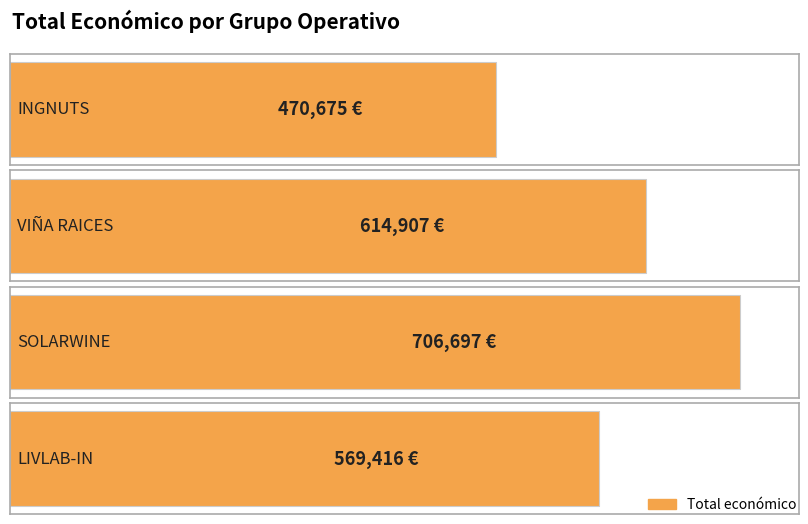

List the labels in order of value, smallest first.

INGNUTS, LIVLAB-IN, VIÑA RAICES, SOLARWINE